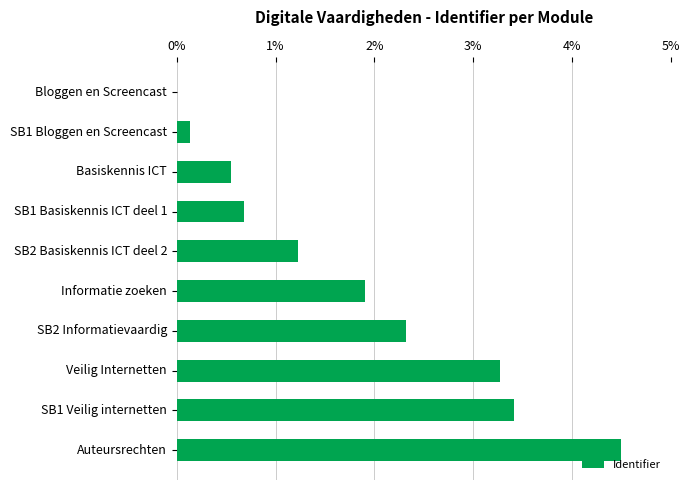

What is the sum of the values at SB1 Veilig internetten and SB1 Basiskennis ICT deel 1?

4.1